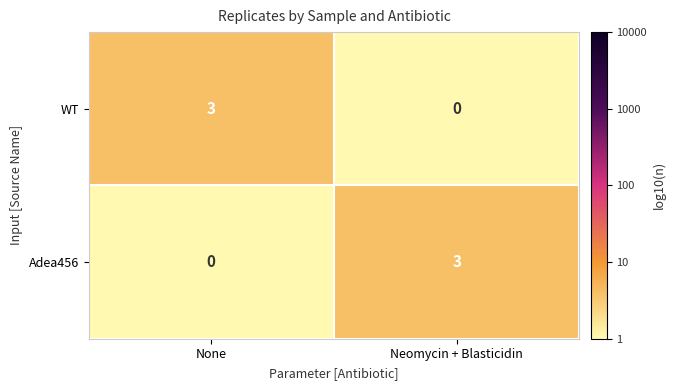

Rank the series at Neomycin + Blasticidin from highest to lowest value.

Adea456, WT